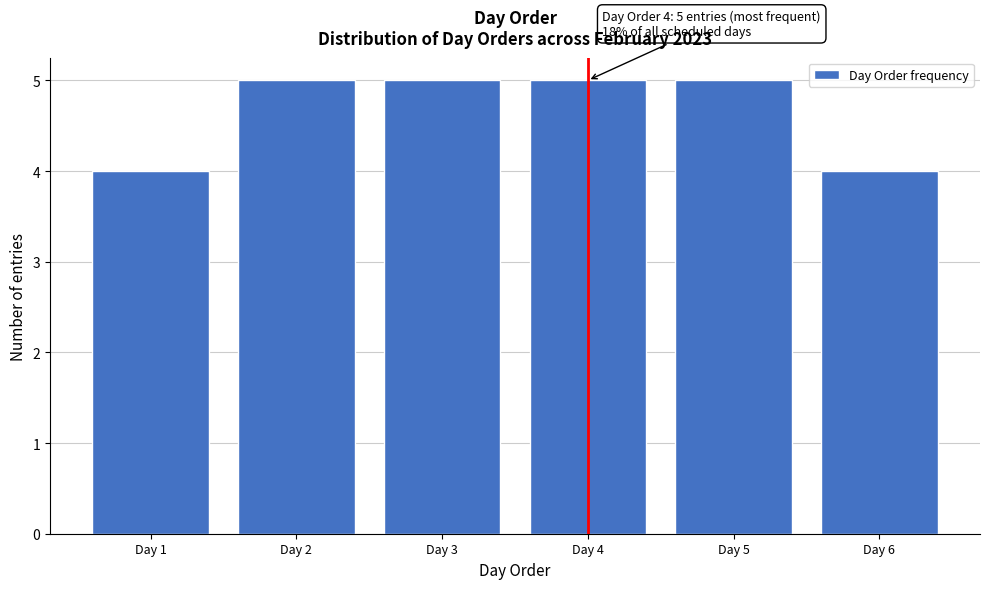

Reading left to right, what are all the values shown in this chart?

Day 1=4	Day 2=5	Day 3=5	Day 4=5	Day 5=5	Day 6=4